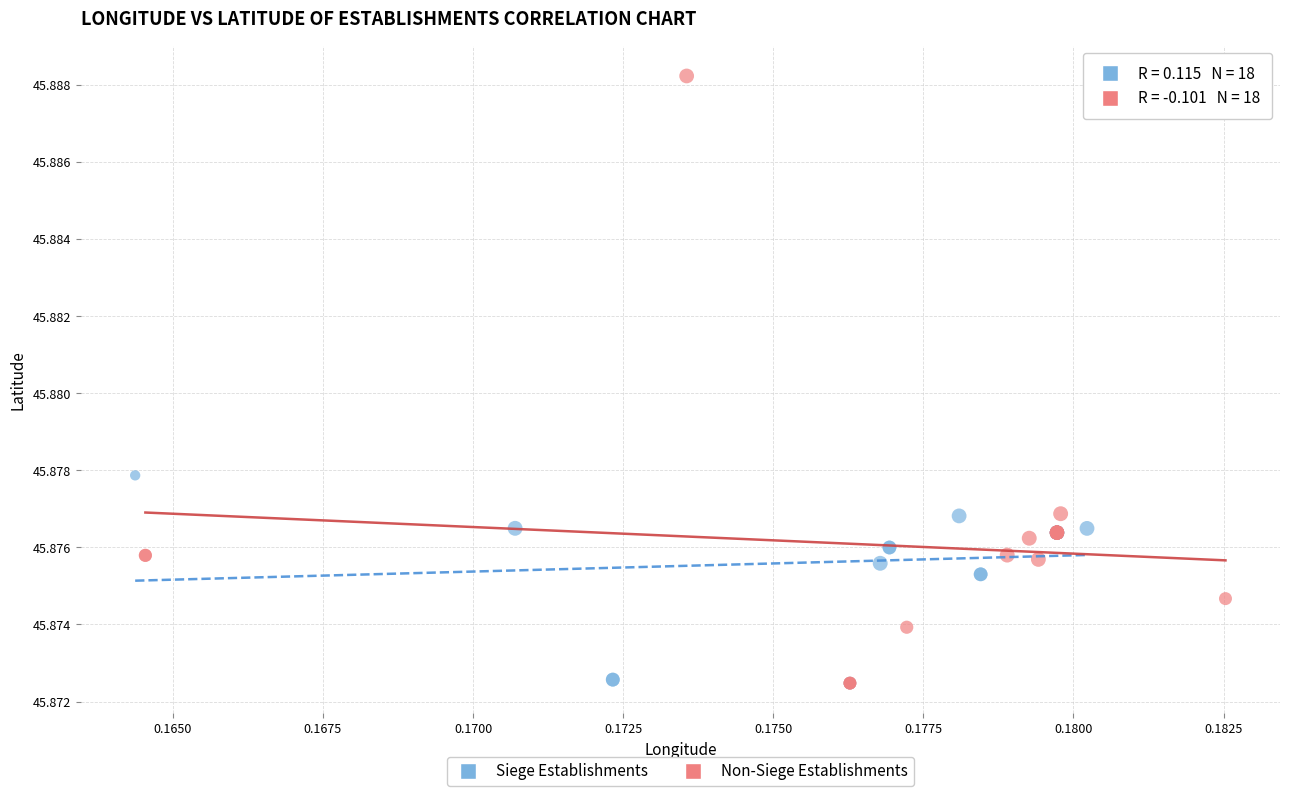

Which series reaches the maximum Y coordinate?

Non-Siege Establishments